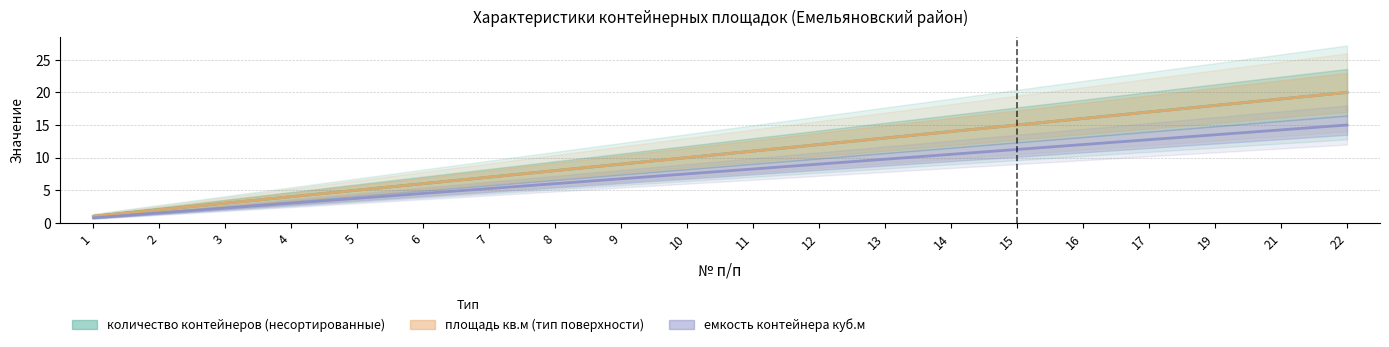

Between 5 and 22, which series saw the biggest shift?

количество контейнеров (несортированные)